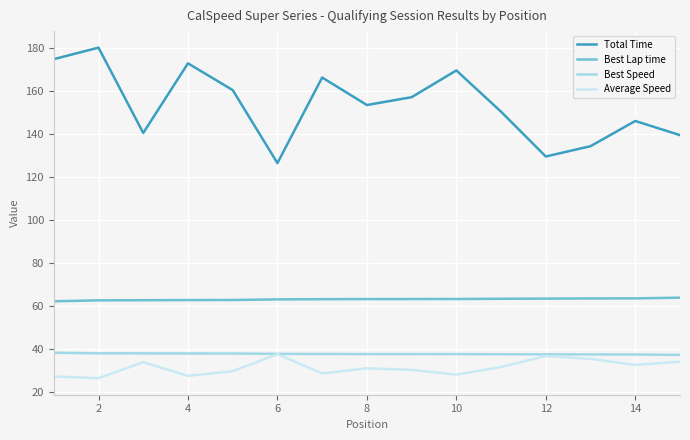

True or false: Best Lap time and Average Speed cross at least once.

False